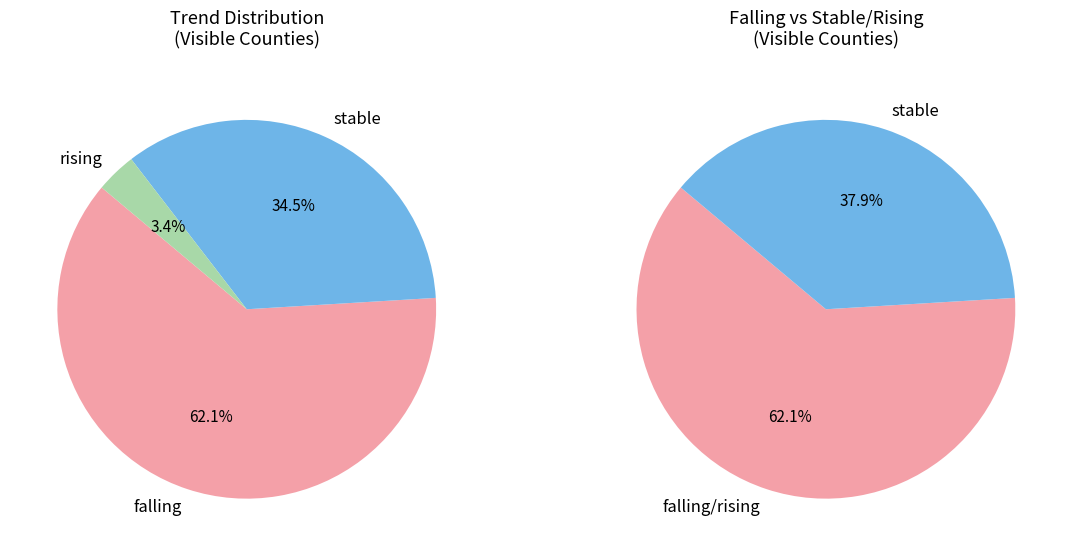

To the nearest percent, what is the difference between the rising and falling slice percentages?

59%